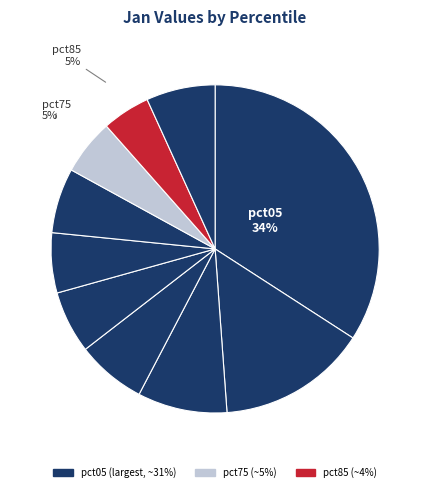

Count the number of slices in the pie.

10